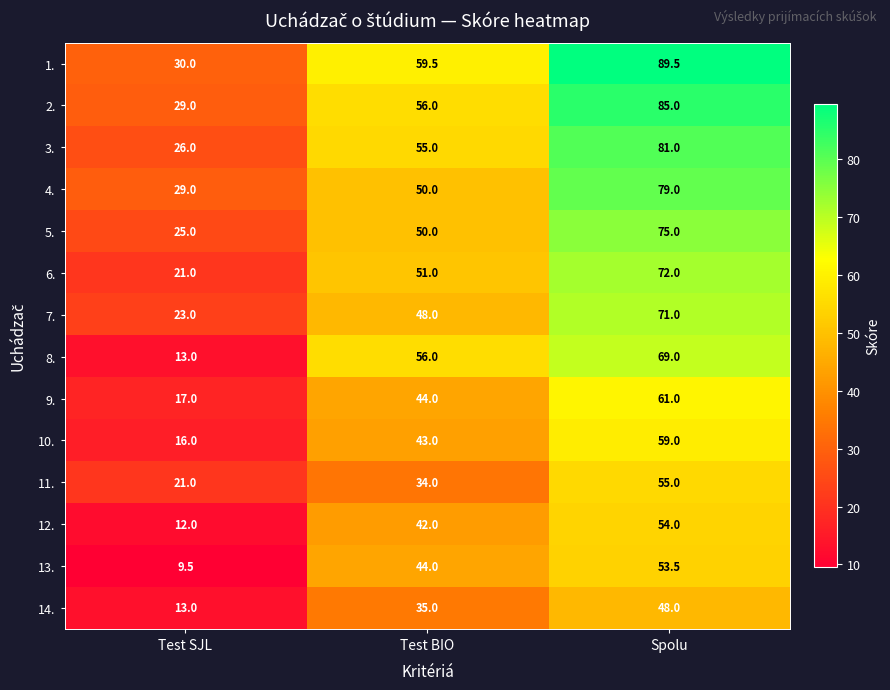

Rank the series by their maximum value, from lowest to highest.

14., 13., 12., 11., 10., 9., 8., 7., 6., 5., 4., 3., 2., 1.